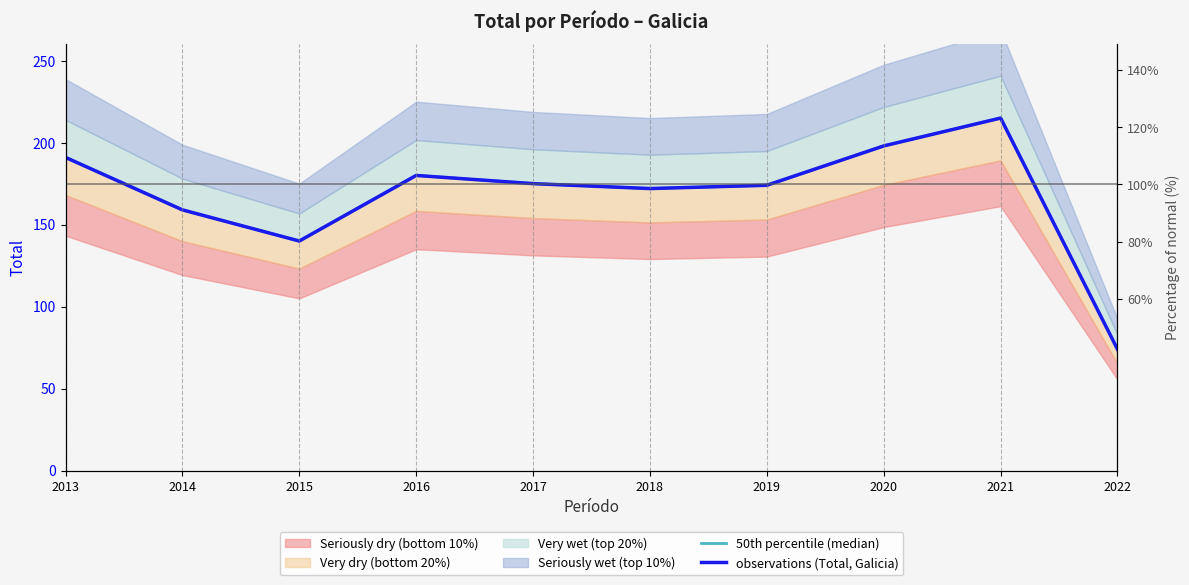

How many lines are shown in the chart?

2